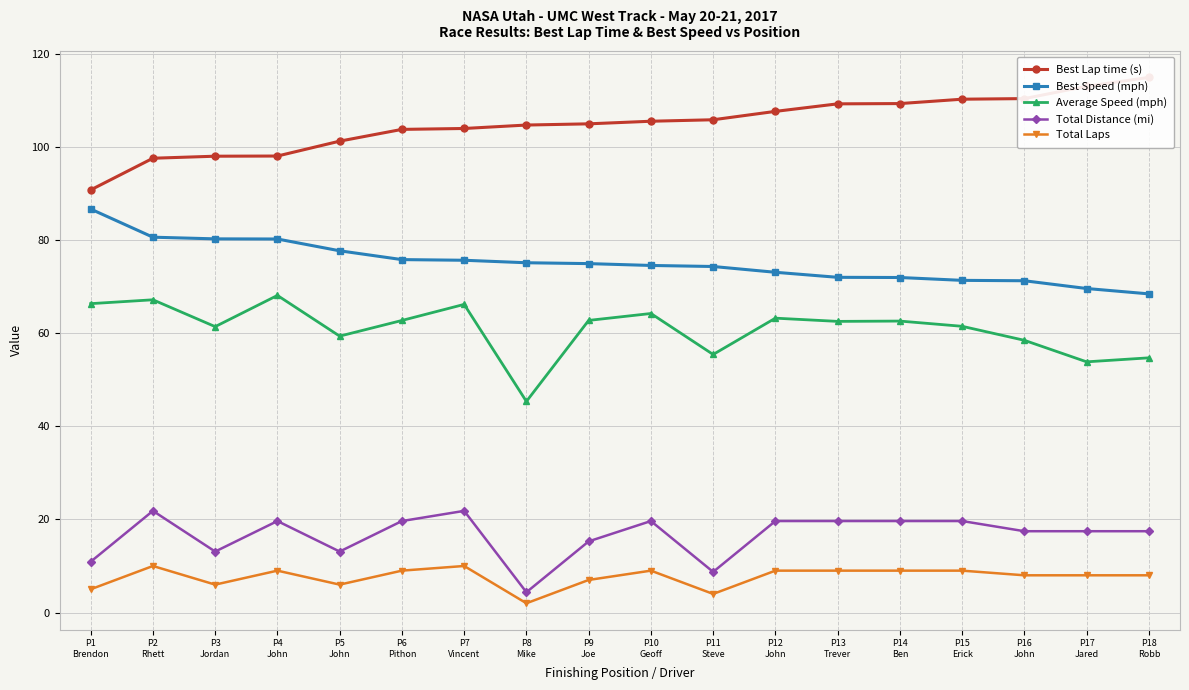

What is the difference between the second highest and minimum values in the Best Speed (mph) series?

12.2